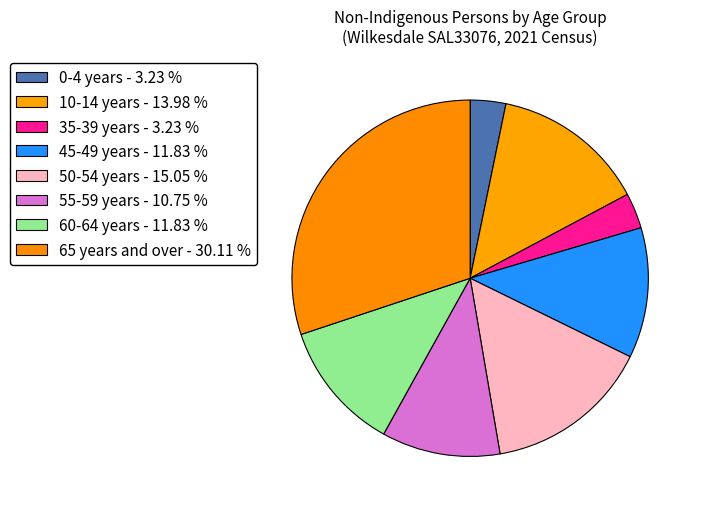

Which category has the biggest portion of the pie?

65 years and over - 30.11 %